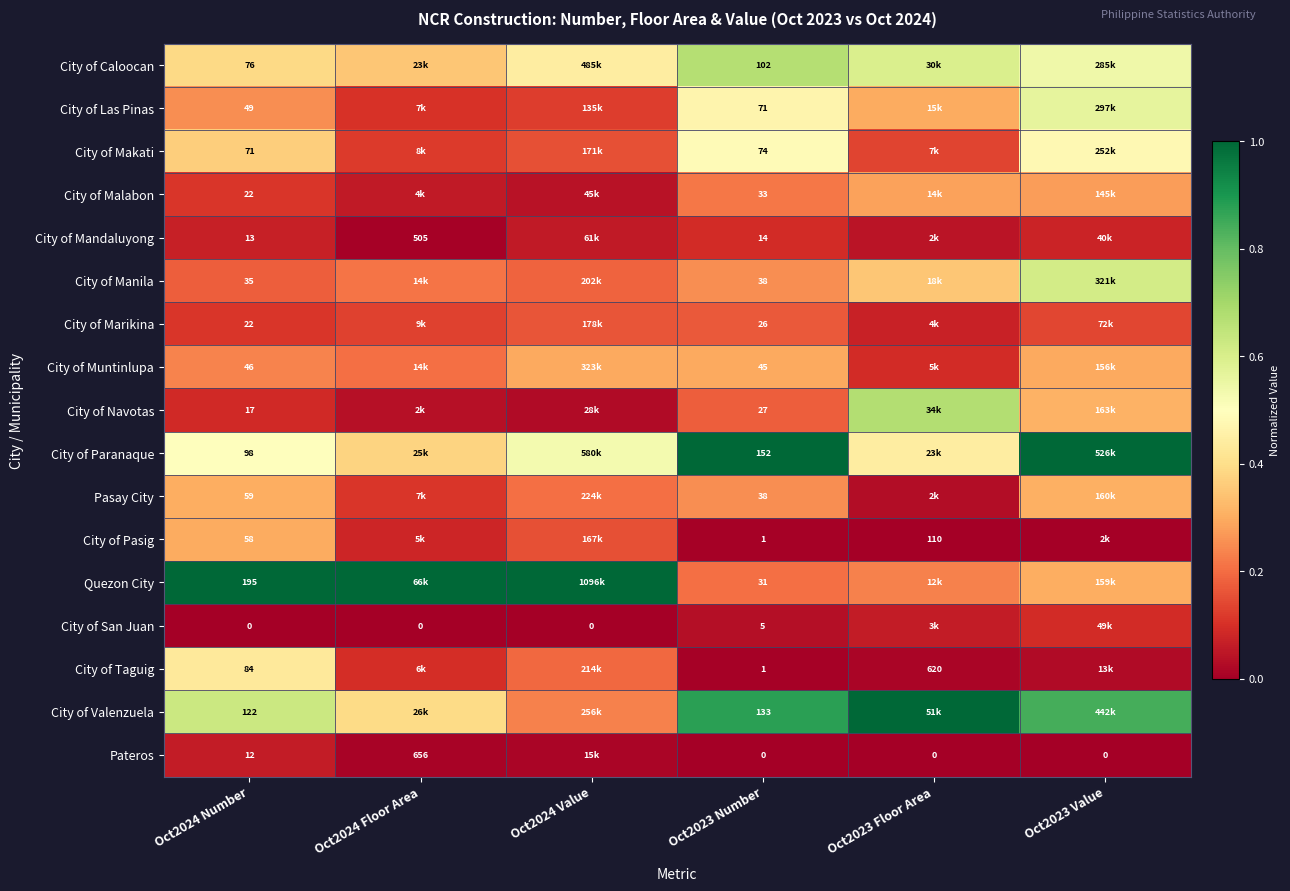

How many distinct data groups are displayed?

17